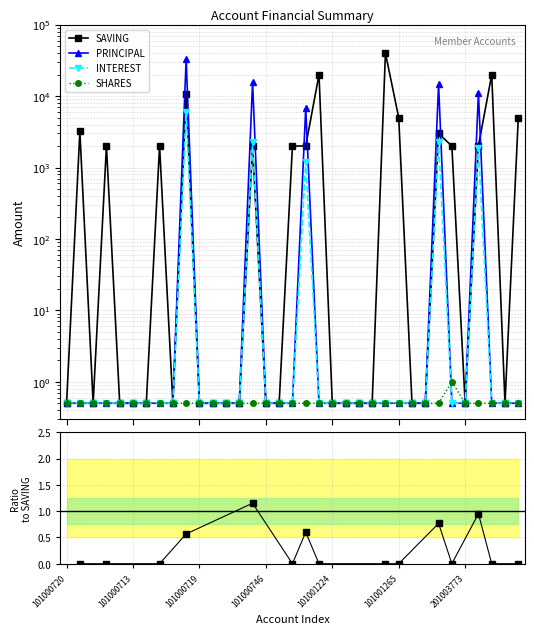

The value of INTEREST at 101001312 is 0.5. True or false?

True